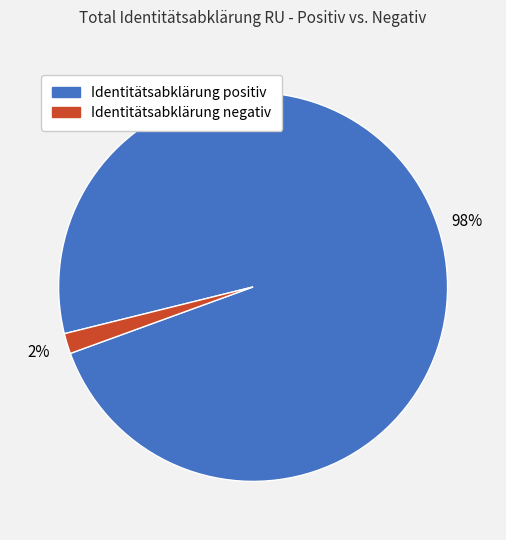

Is it true that Identitätsabklärung positiv is 98% of the pie?

True